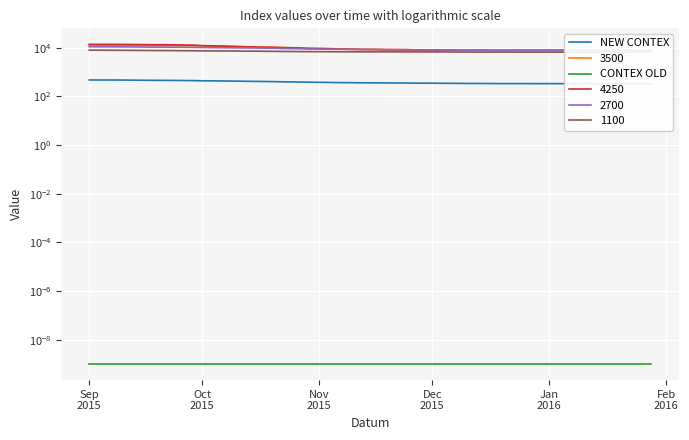

How many values in the NEW CONTEX series are below 373?

20